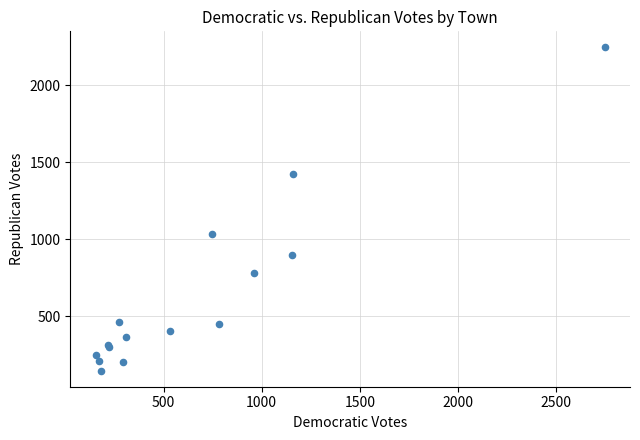

What Y value in the scatter plot is closest to 1195?

1036